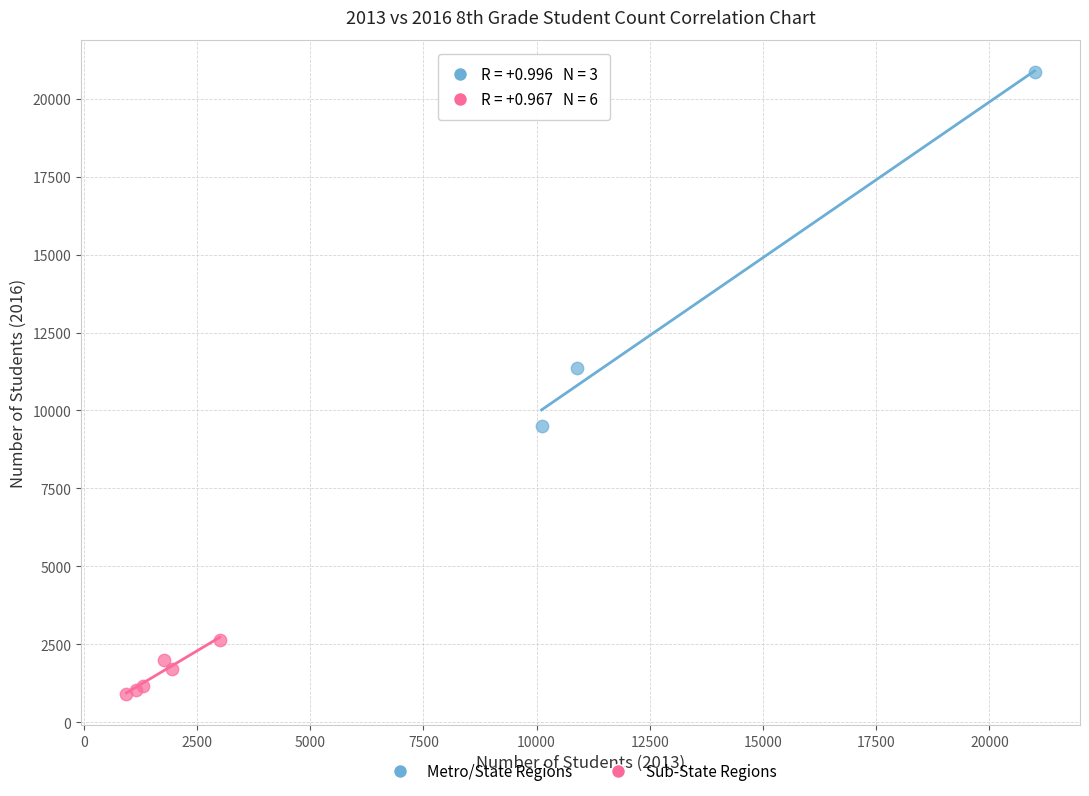

Which series contains the highest Y value?

Metro/State Regions